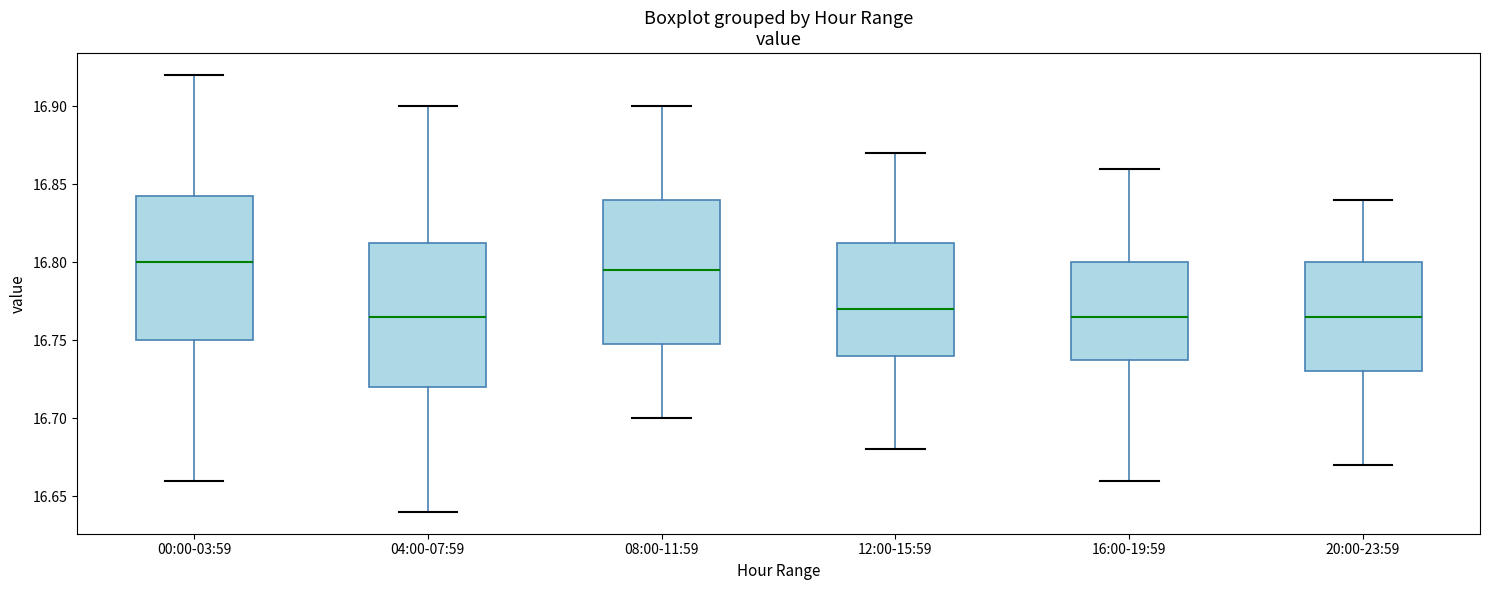

Reading left to right, read every box against the y-axis: the position of its median line, the range the box covers, and the ends of its whiskers. The values are not printed on the chart, so give them approximately, as read against the axis.

00:00-03:59: median 16.800, box 16.750 to 16.845, whiskers 16.660 to 16.920
04:00-07:59: median 16.765, box 16.720 to 16.815, whiskers 16.640 to 16.900
08:00-11:59: median 16.795, box 16.750 to 16.840, whiskers 16.700 to 16.900
12:00-15:59: median 16.770, box 16.740 to 16.815, whiskers 16.680 to 16.870
16:00-19:59: median 16.765, box 16.740 to 16.800, whiskers 16.660 to 16.860
20:00-23:59: median 16.765, box 16.730 to 16.800, whiskers 16.670 to 16.840